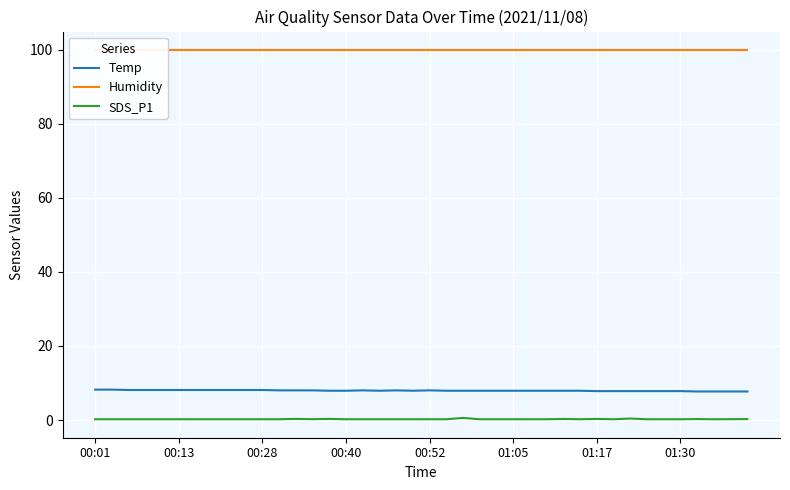

At which category does the chart reach its peak across all series?

00:01